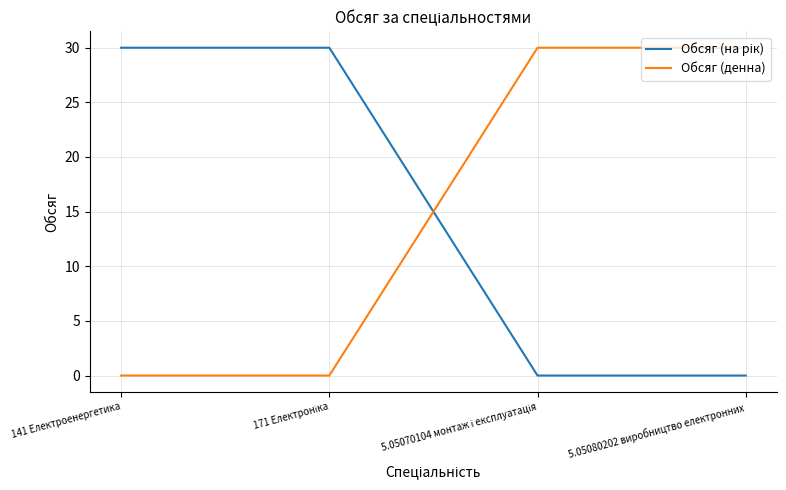

What position from the right is 141 Електроенергетика?

4